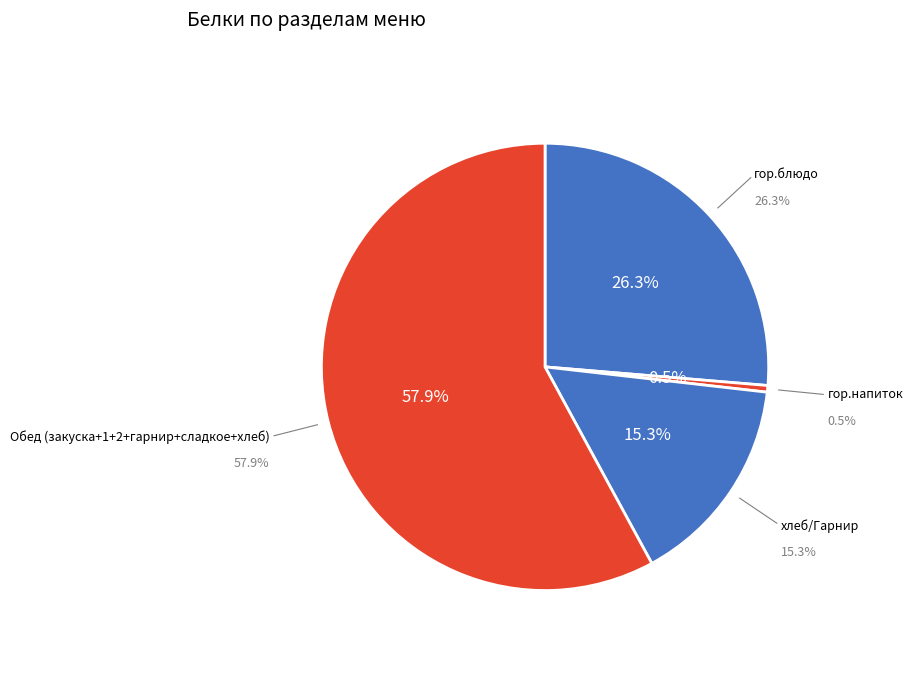

Which category has the smallest portion of the pie?

гор.напиток